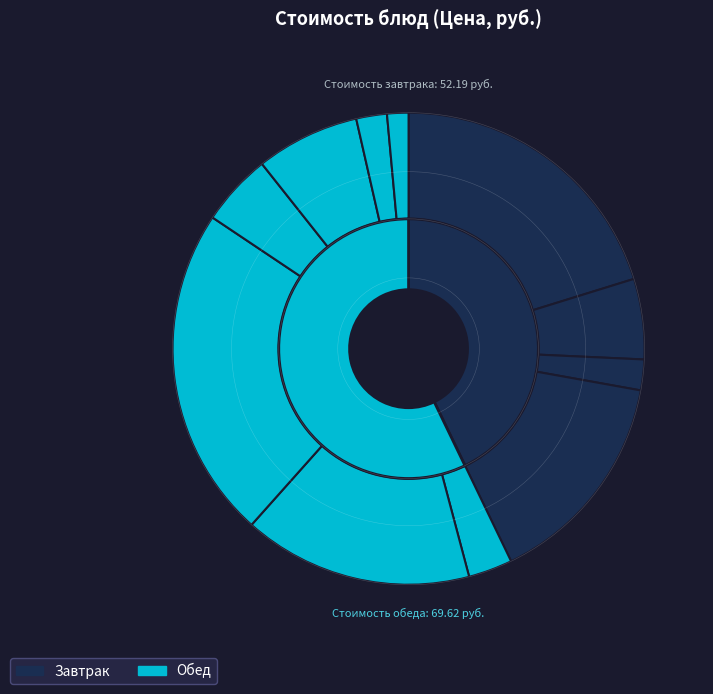

To the nearest percent, what is the difference between the largest and smallest slice percentages?

21%